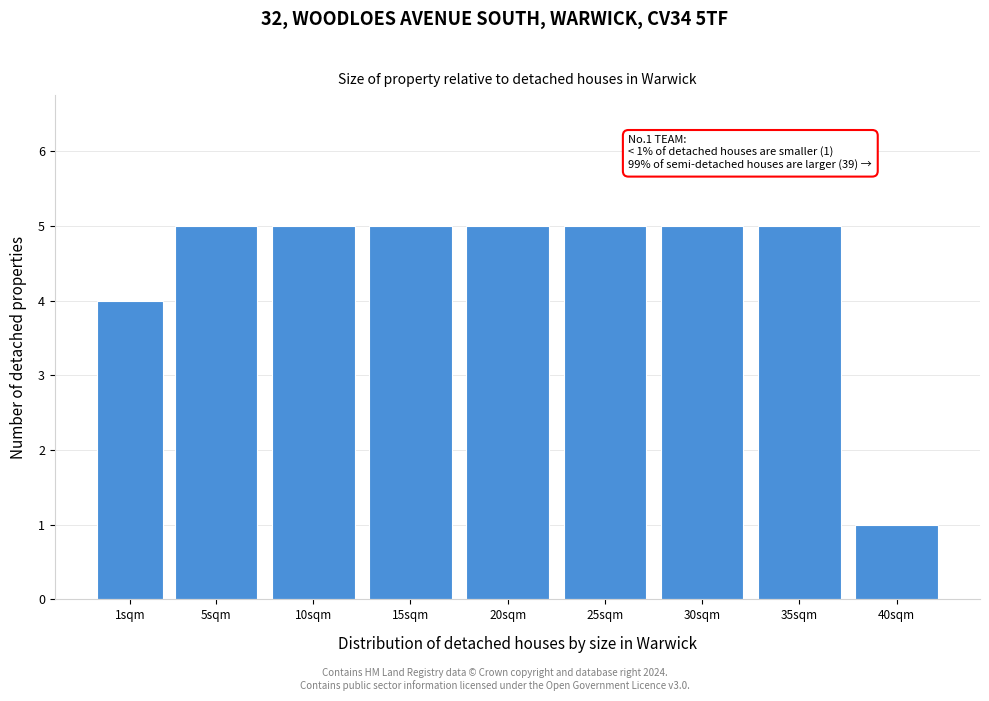

Reading left to right, extract all data points from this chart.

1sqm=4	5sqm=5	10sqm=5	15sqm=5	20sqm=5	25sqm=5	30sqm=5	35sqm=5	40sqm=1